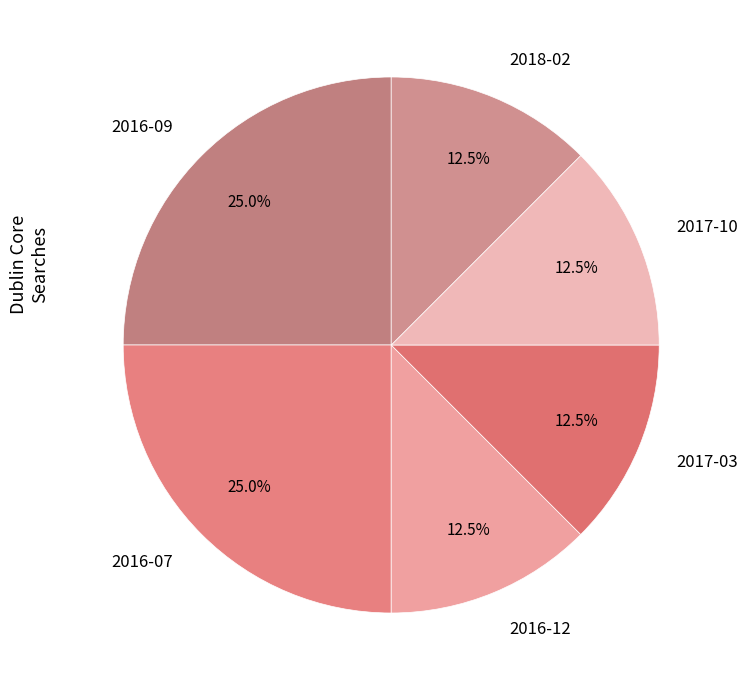

What percentage is NOT represented by 2018-02?

87.5%